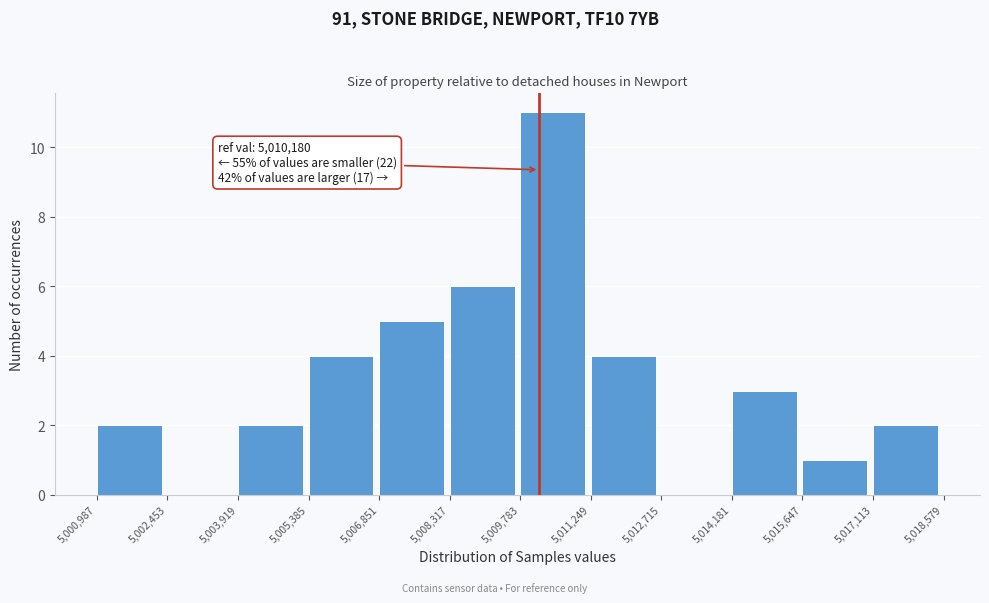

Which range on the x-axis has the tallest bar?

5,009,783 to 5,011,249